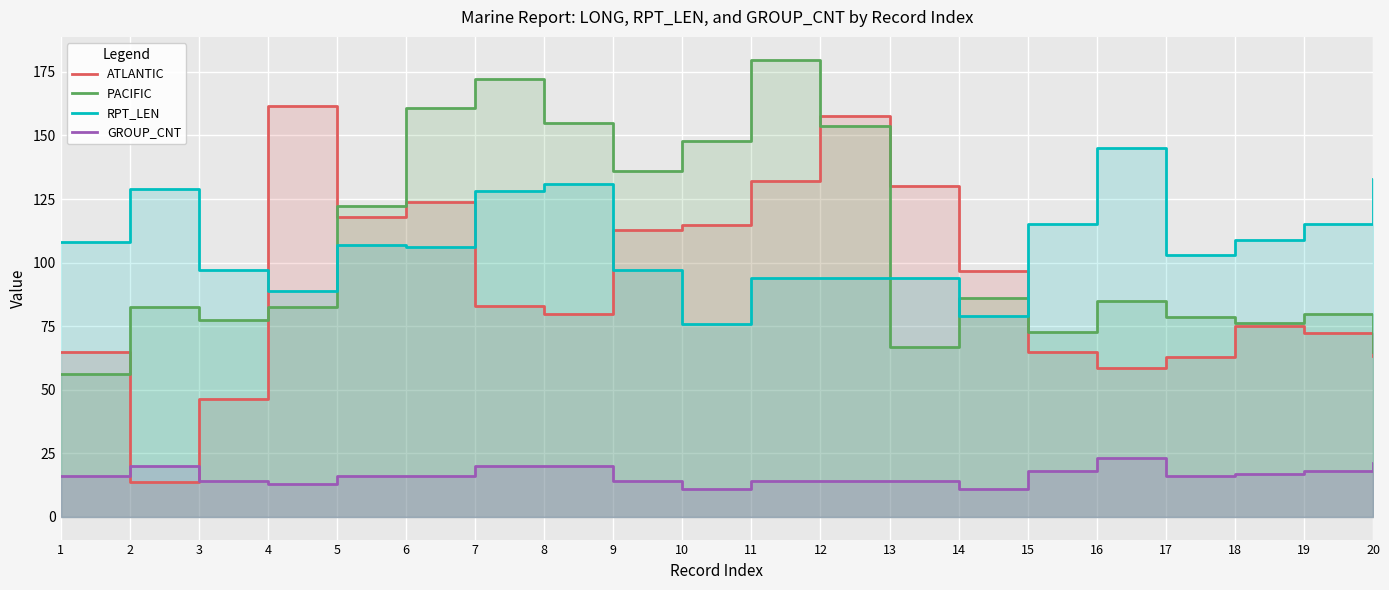

Reading left to right, transcribe all the data shown in this chart.

ATLANTIC: 65.0	13.8	46.3	161.7	117.8	124.0	83.1	79.9	112.8	114.9	132.0	157.6	130.0	96.7	64.8	58.6	62.9	74.9	72.2	63.3
PACIFIC: 56.2	82.4	77.4	82.5	122.4	160.8	172.1	155.0	136.1	148.0	179.8	153.8	66.6	86.0	72.6	84.9	78.5	76.4	79.7	65.0
RPT_LEN: 108.0	129.0	97.0	89.0	107.0	106.0	128.0	131.0	97.0	76.0	94.0	94.0	94.0	79.0	115.0	145.0	103.0	109.0	115.0	133.0
GROUP_CNT: 16.0	20.0	14.0	13.0	16.0	16.0	20.0	20.0	14.0	11.0	14.0	14.0	14.0	11.0	18.0	23.0	16.0	17.0	18.0	21.0